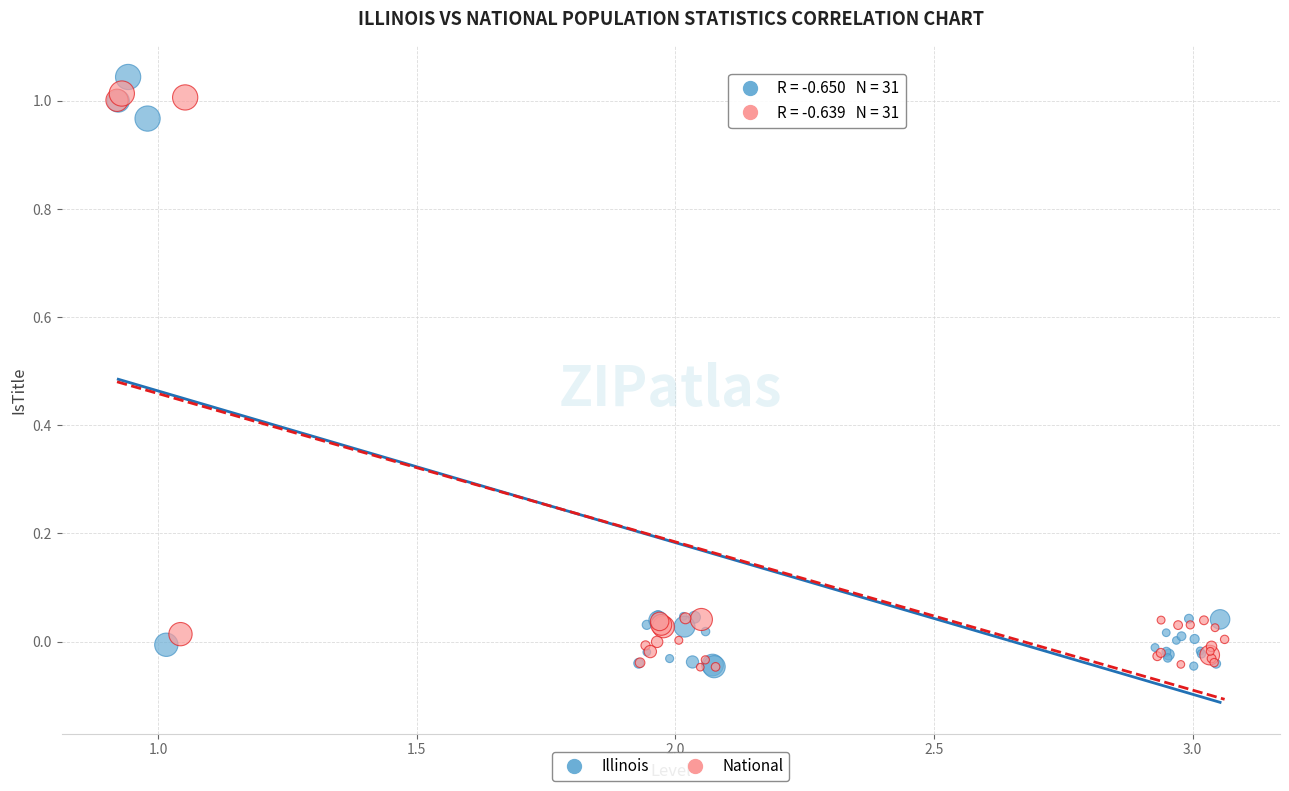

What are all the series names shown in the legend?

Illinois, National